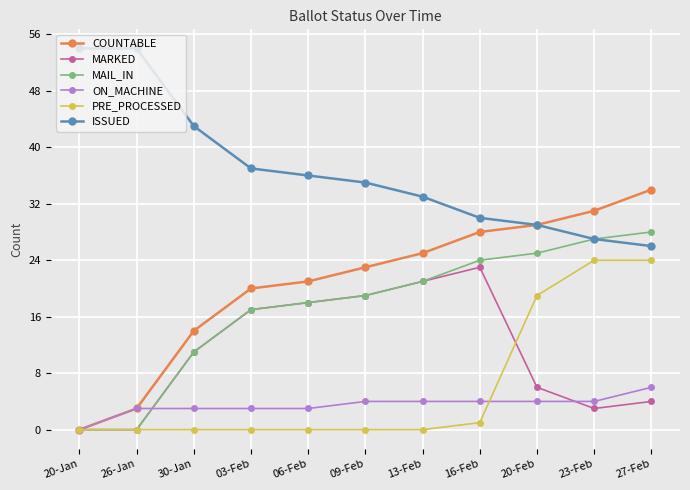

At which label does ON_MACHINE reach its minimum?

20-Jan